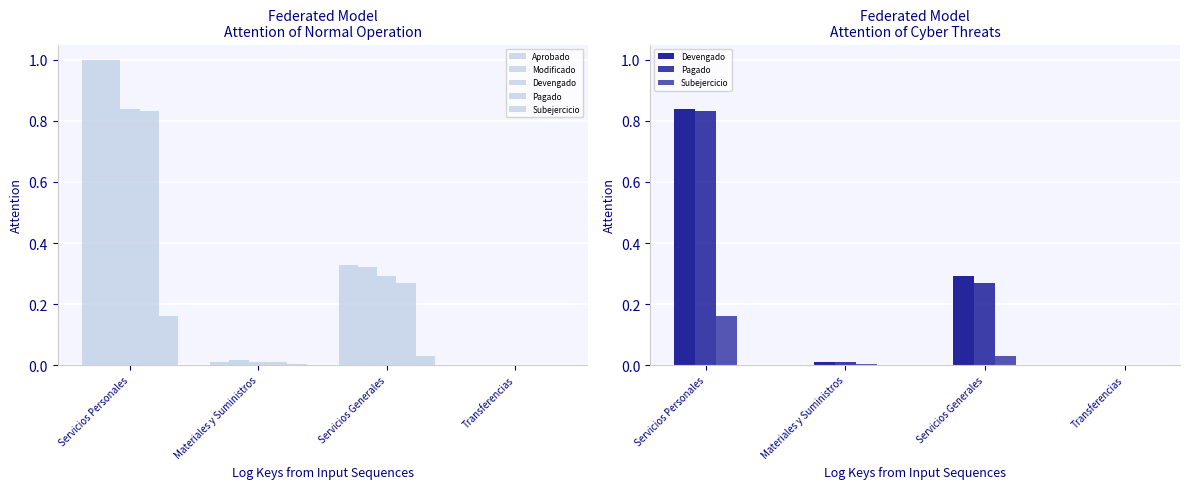

How many values in Modificado are above zero?

3